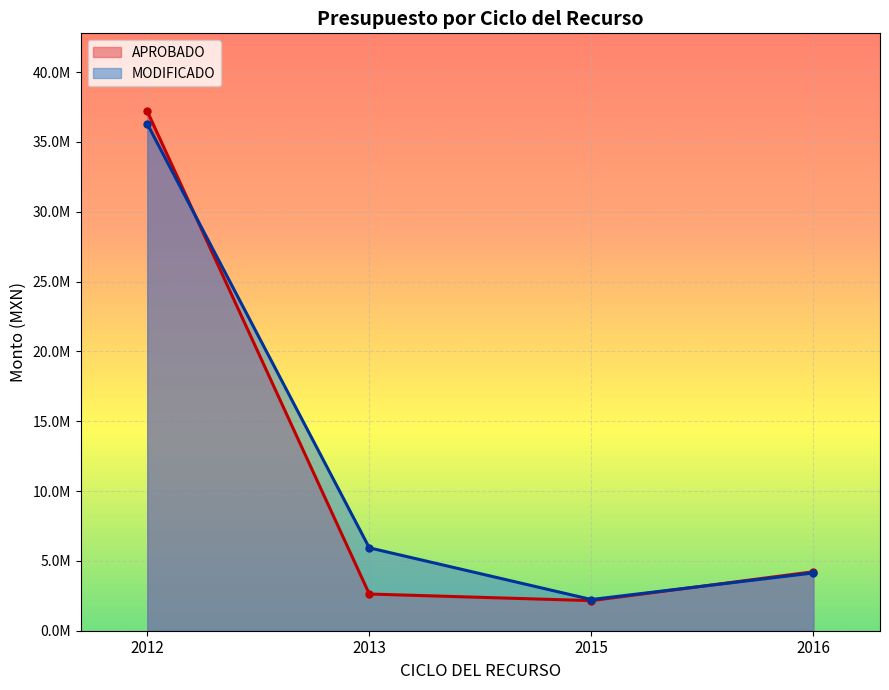

Rank the series at 2016 from highest to lowest value.

APROBADO, MODIFICADO